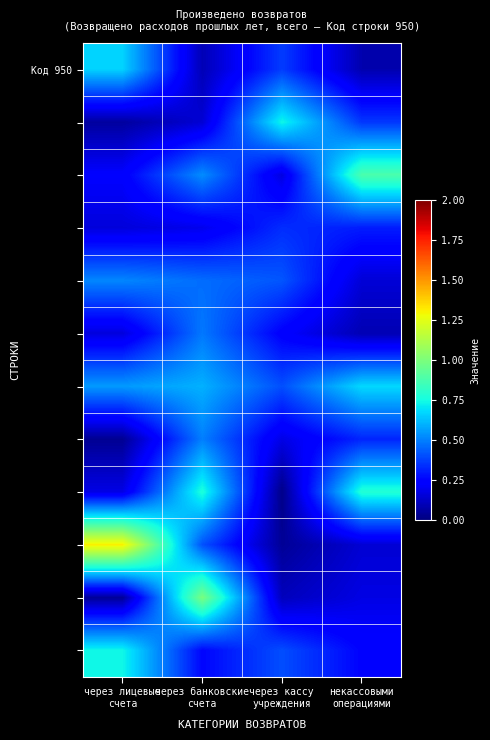

At which category is the sum across all series the highest?

через банковские
счета